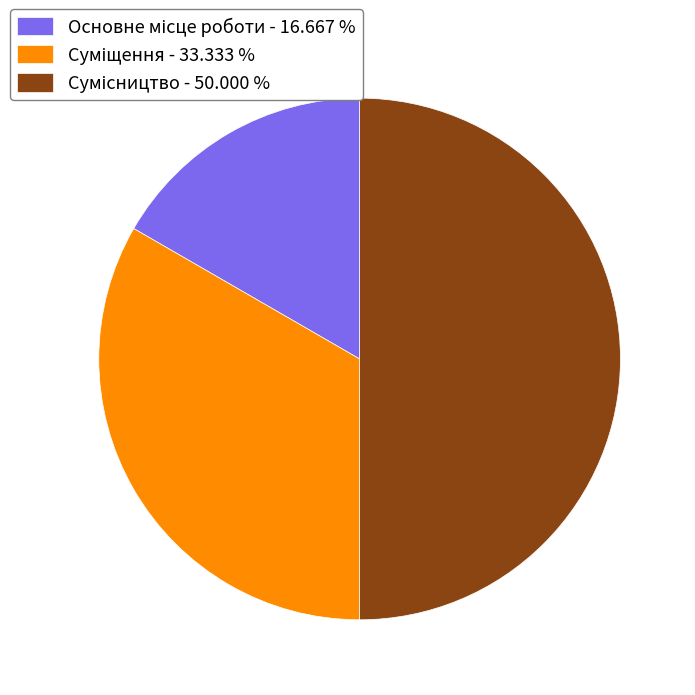

Rank the categories by value from lowest to highest.

Основне місце роботи, Суміщення, Сумісництво